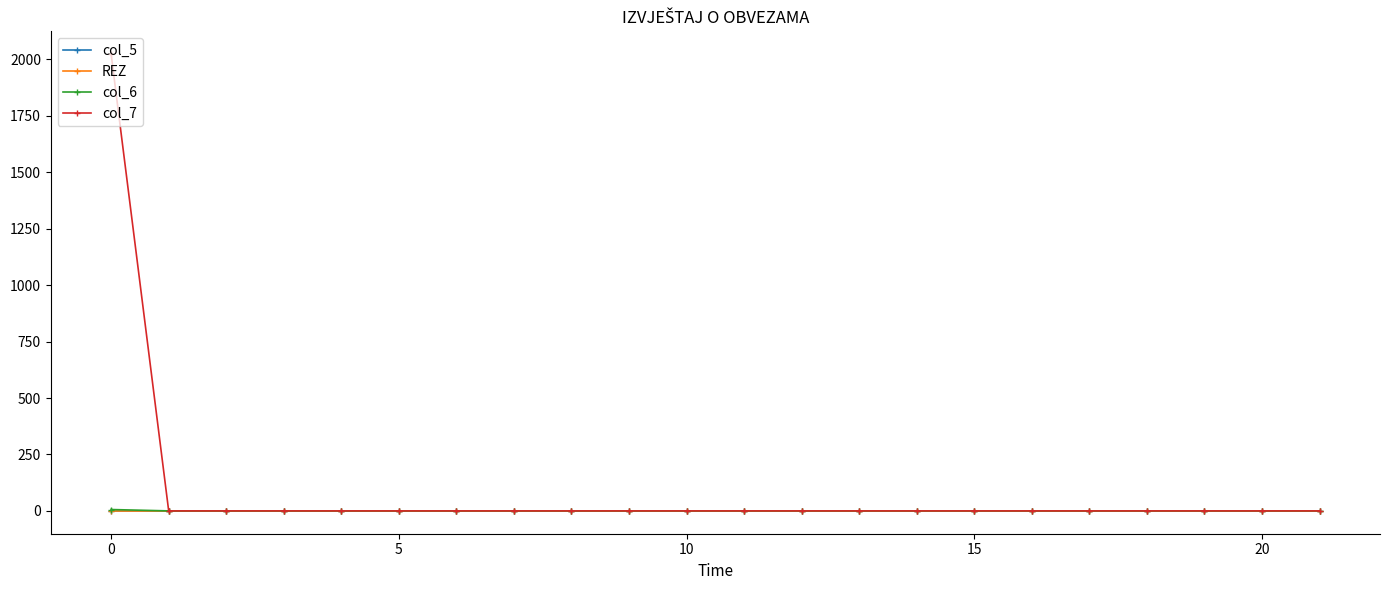

Does the chart have visible grid lines?

No